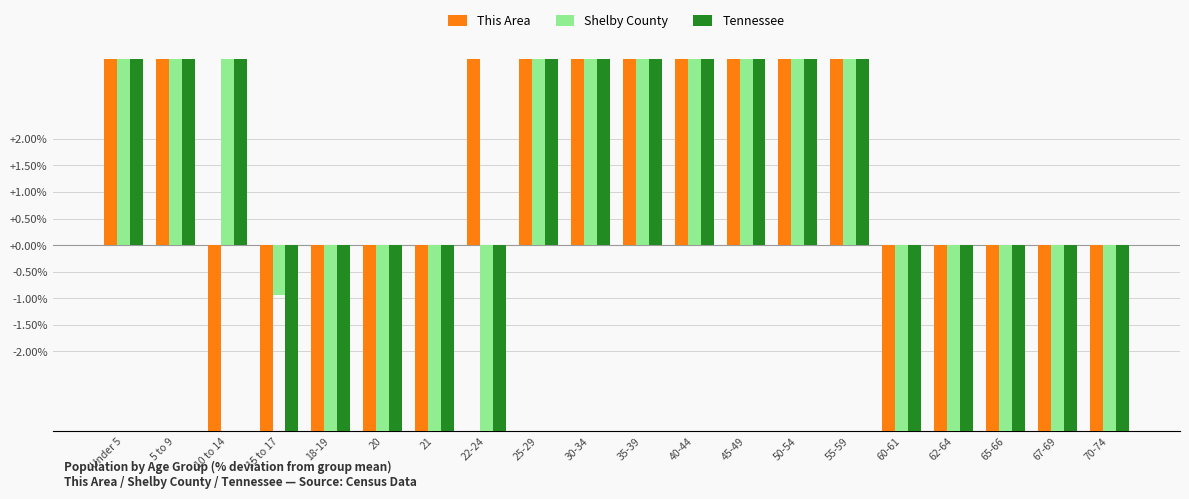

What is the difference between the highest and lowest values at 67-69?

23.3